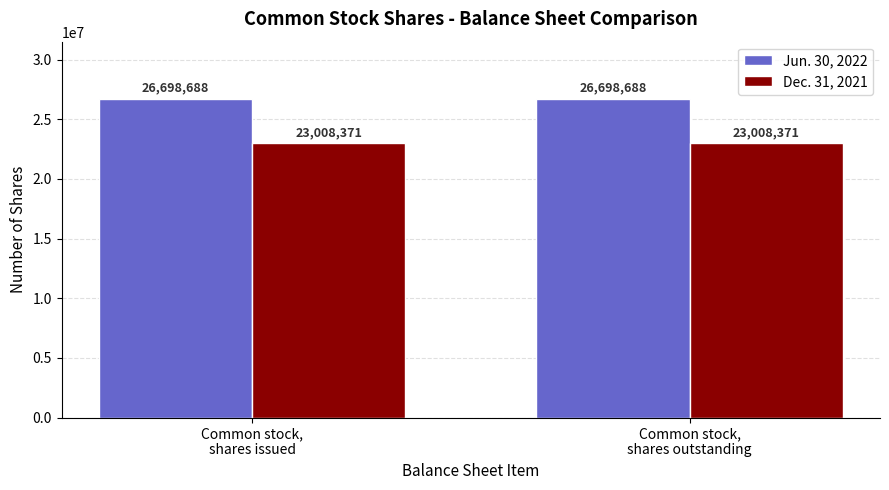

What is the maximum value shown in the chart?

26698688